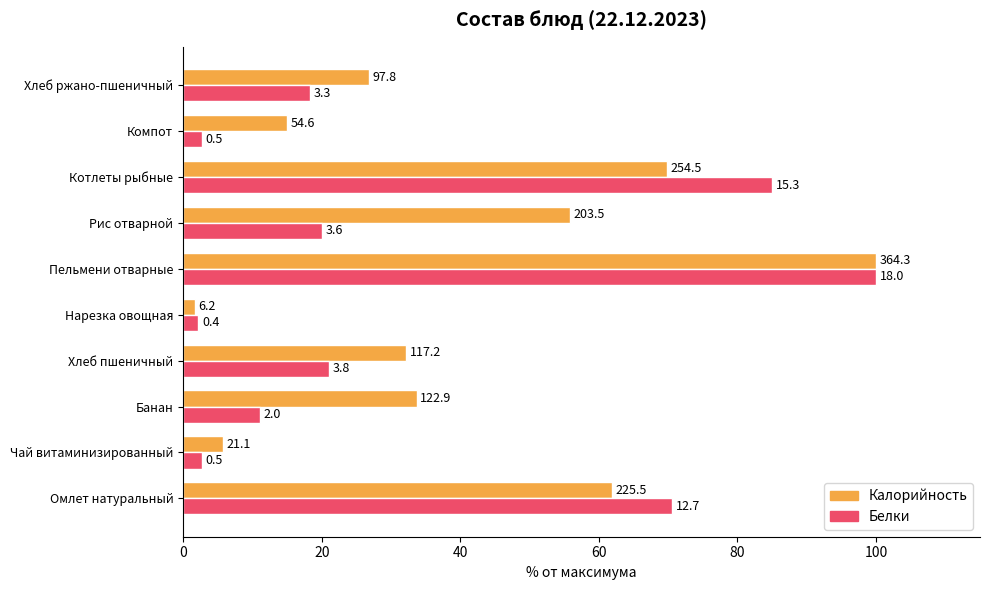

What are all the series names shown in the legend?

Калорийность, Белки